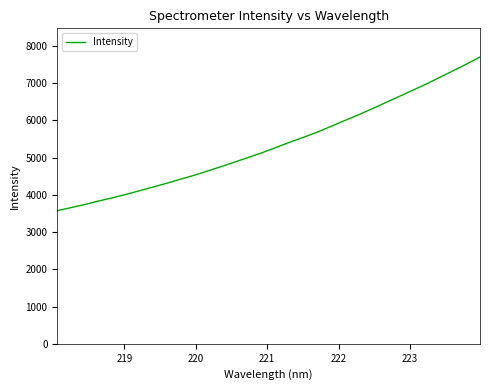

What is the smallest value displayed?

3577.0